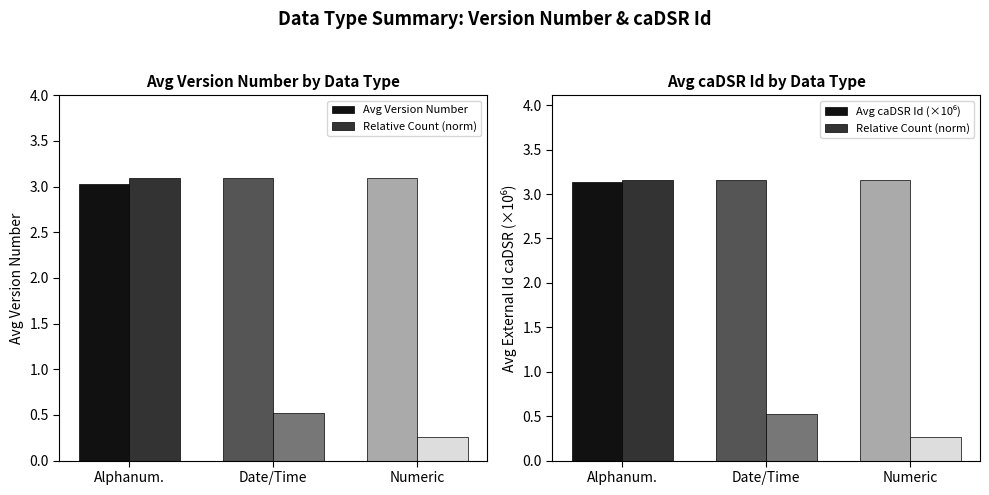

Is the value of Avg Version Number at Date/Time greater than the value of Avg caDSR Id (×10⁶) at Numeric?

No